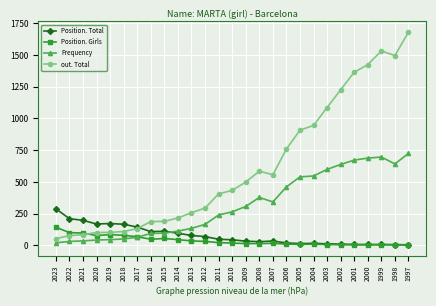

True or false: Position. Total has more than 1 interior local peaks.

True